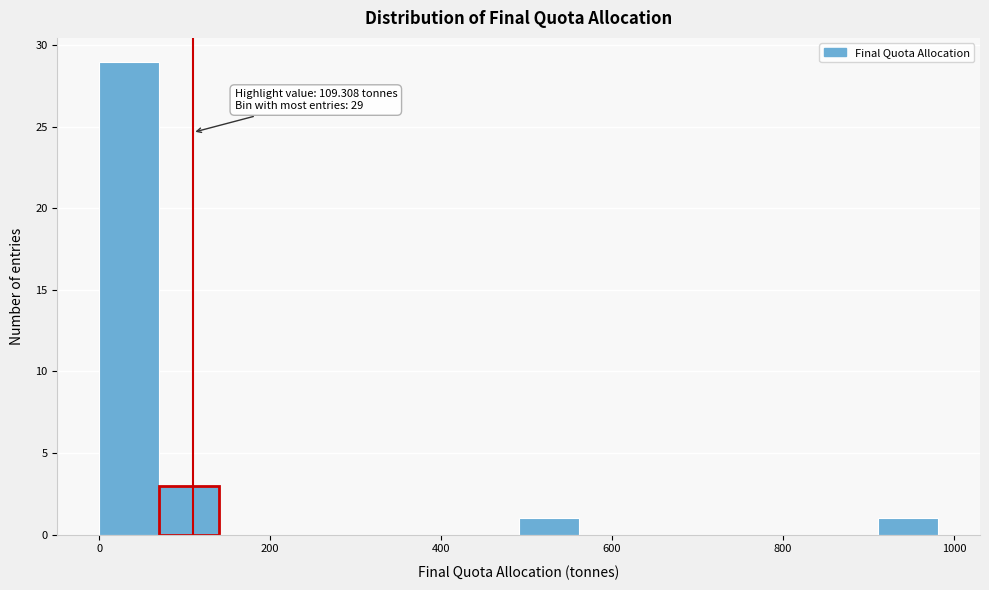

Around what value on the x-axis is the tallest bar? Give the approximate position of its centre, as read against the axis.

40